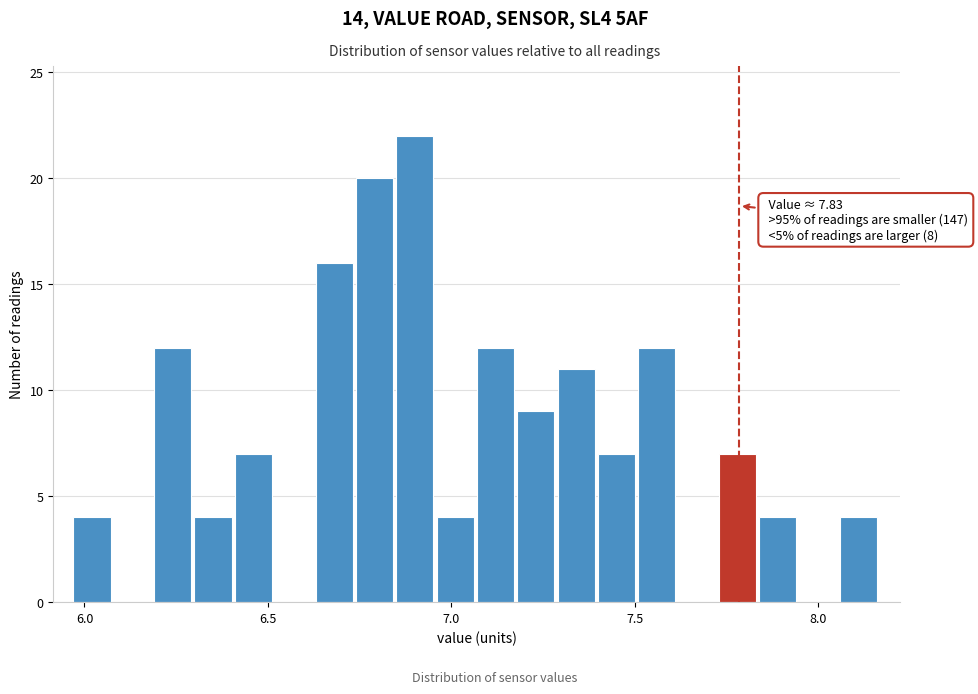

Around what value on the x-axis is the tallest bar? Give the approximate position of its centre, as read against the axis.

6.90